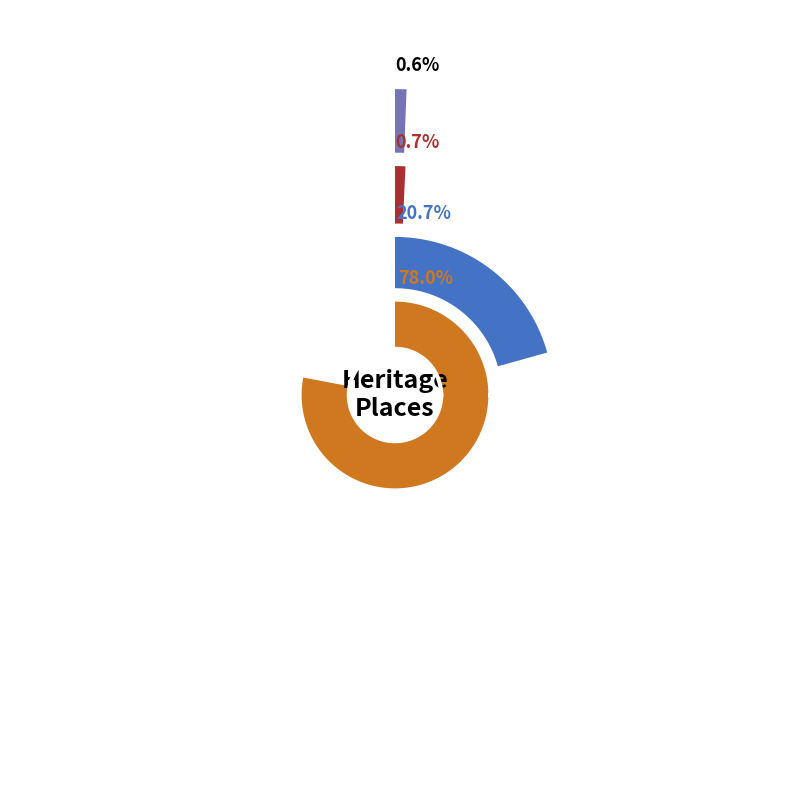

To the nearest percent, what is the combined percentage of FORMER OMEO POST OFFICE and FORMER SOUTH YARRA POST OFFICE?

1%